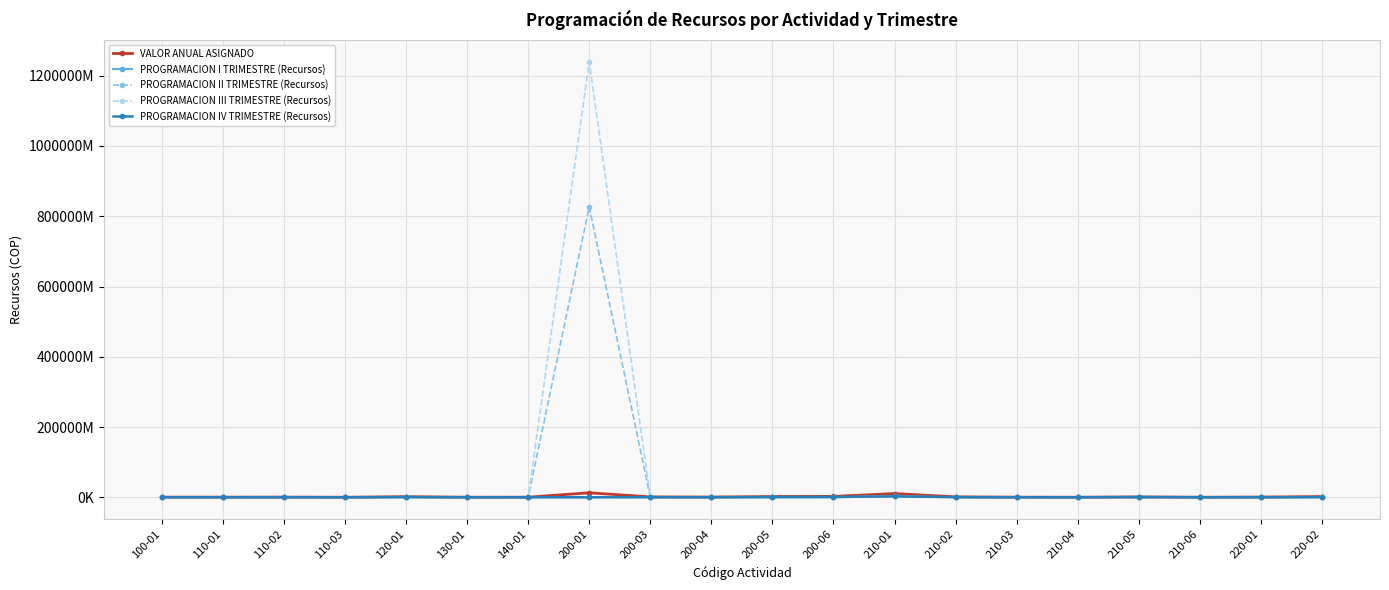

At which label does PROGRAMACION I TRIMESTRE (Recursos) first exceed 35416251?

100-01